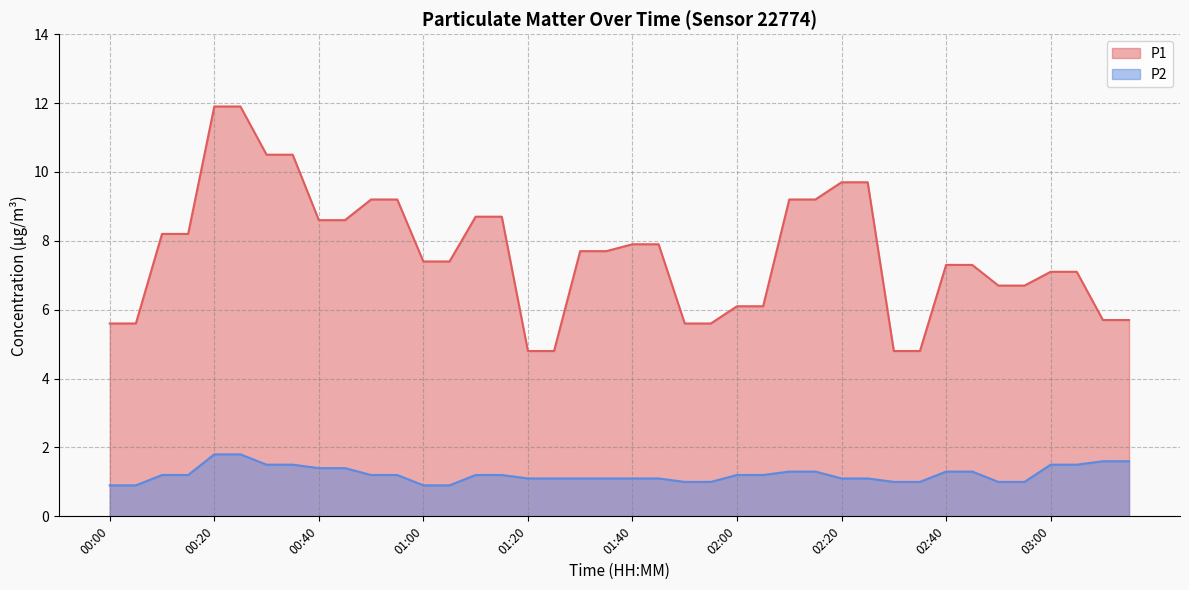

How many lines are shown in the chart?

2